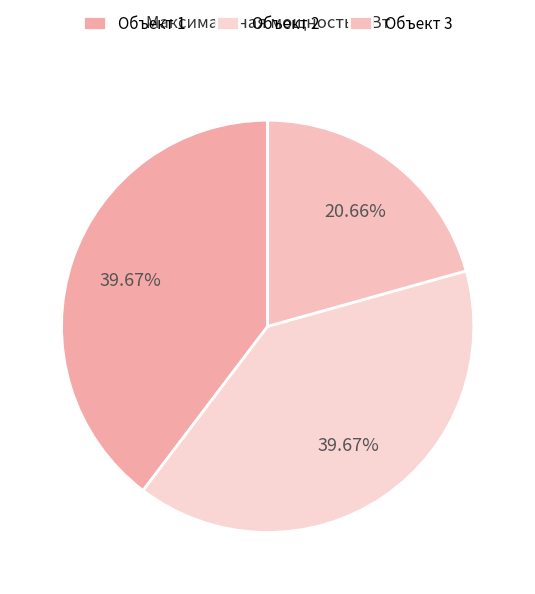

To the nearest percent, what is the difference between the largest and smallest slice percentages?

19%